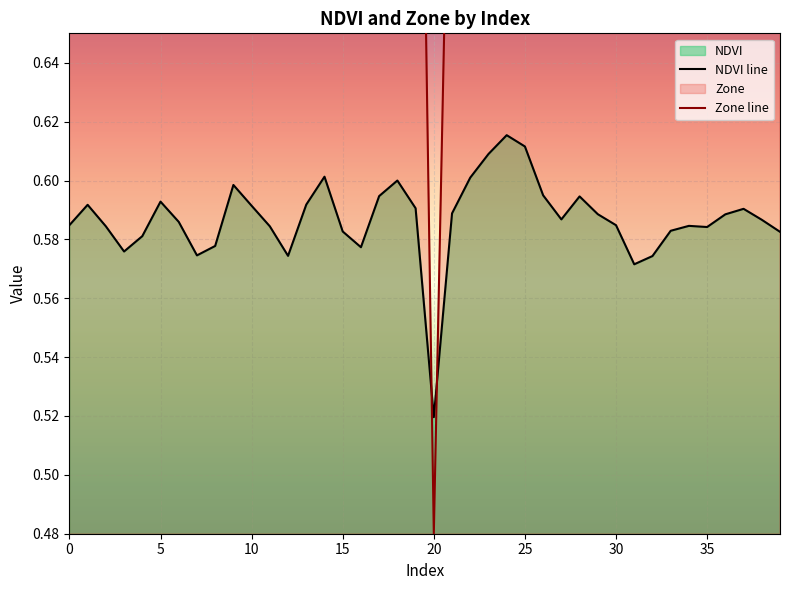

What is the difference between the maximum and minimum values in the NDVI series?

0.1